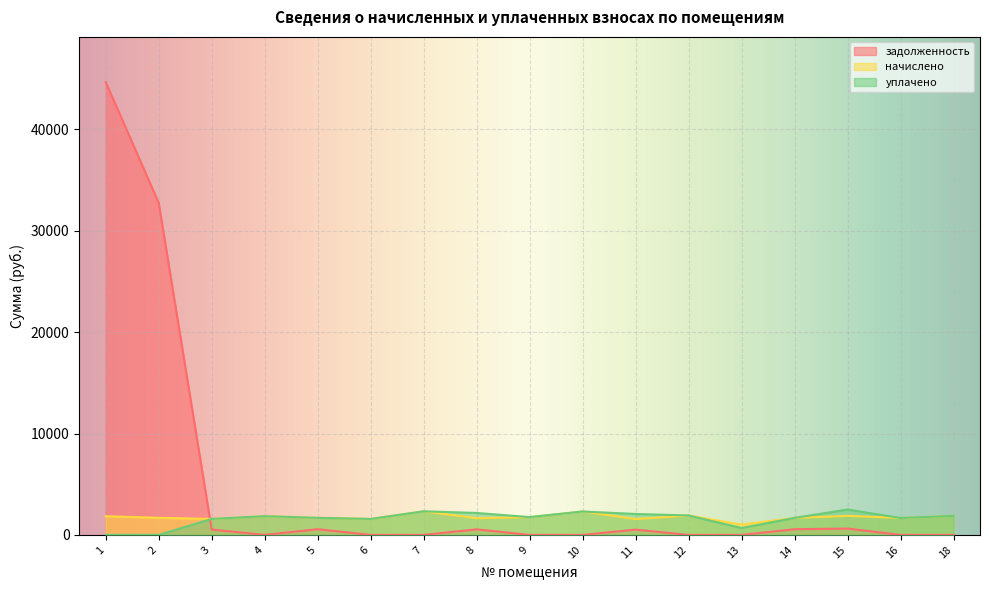

The начислено series shows 3235.5 at 4. True or false?

False